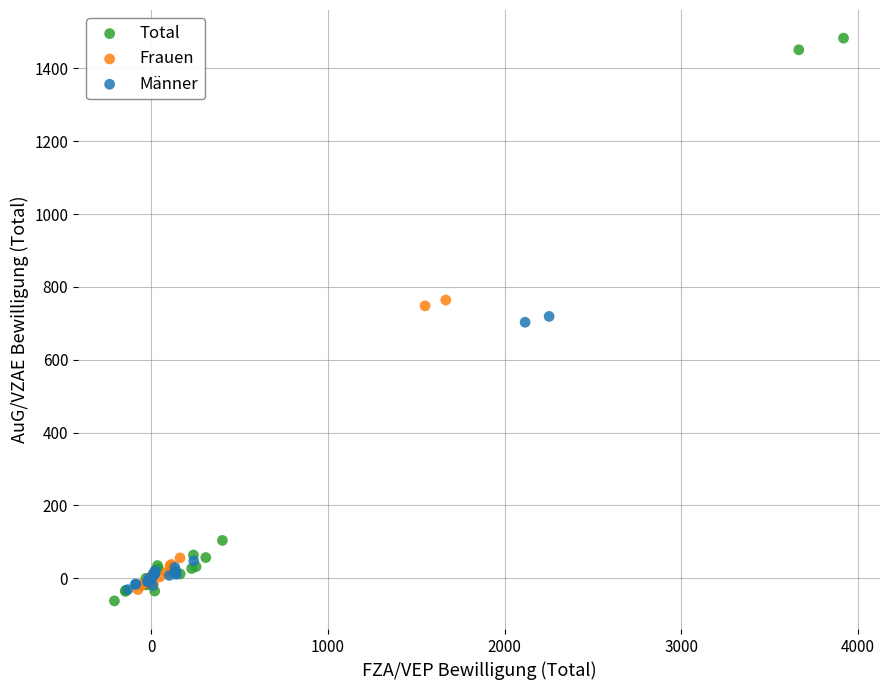

Which series reaches the maximum Y coordinate?

Total